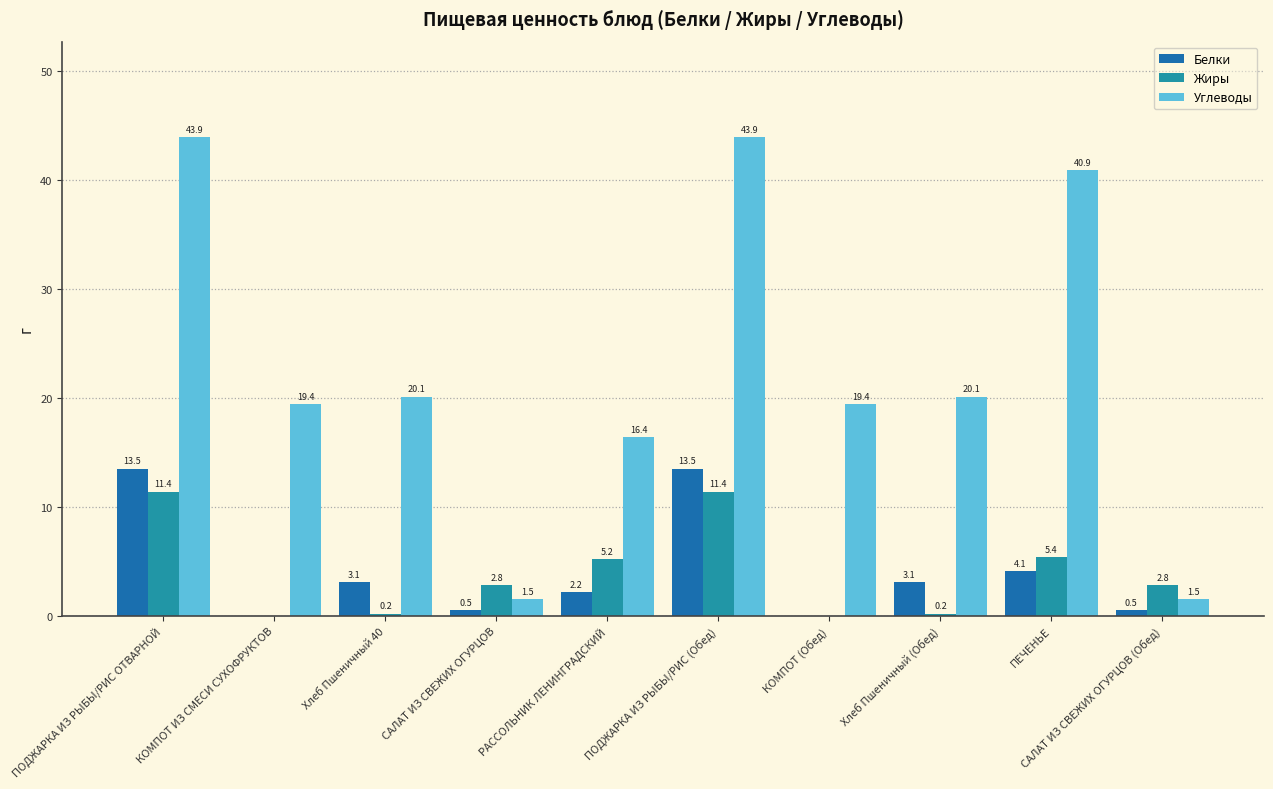

How many values in the Углеводы series exceed 20?

5